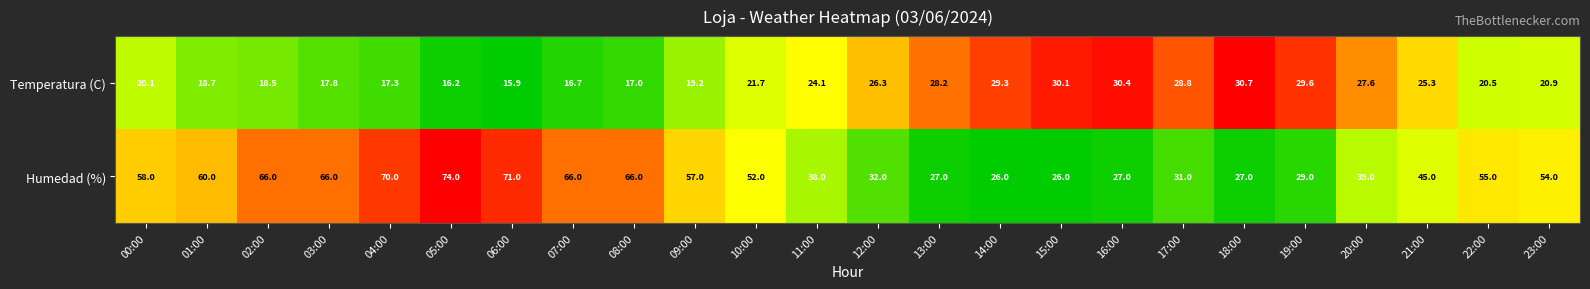

Which series has the largest total across all categories?

Humedad (%)